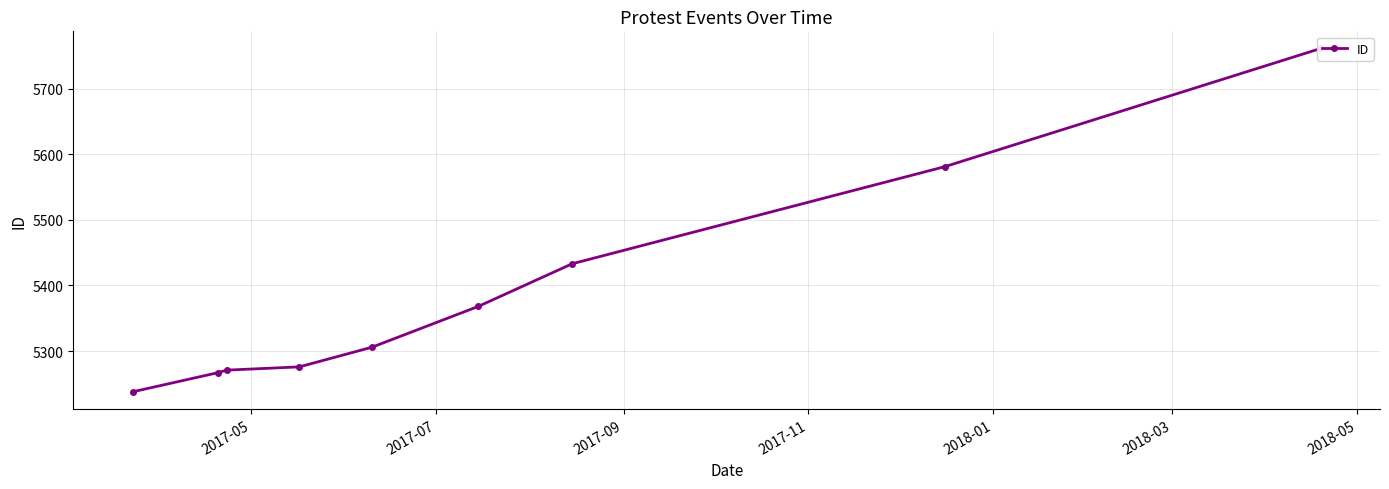

True or false: the data shows 3250 at 2018-05.

False